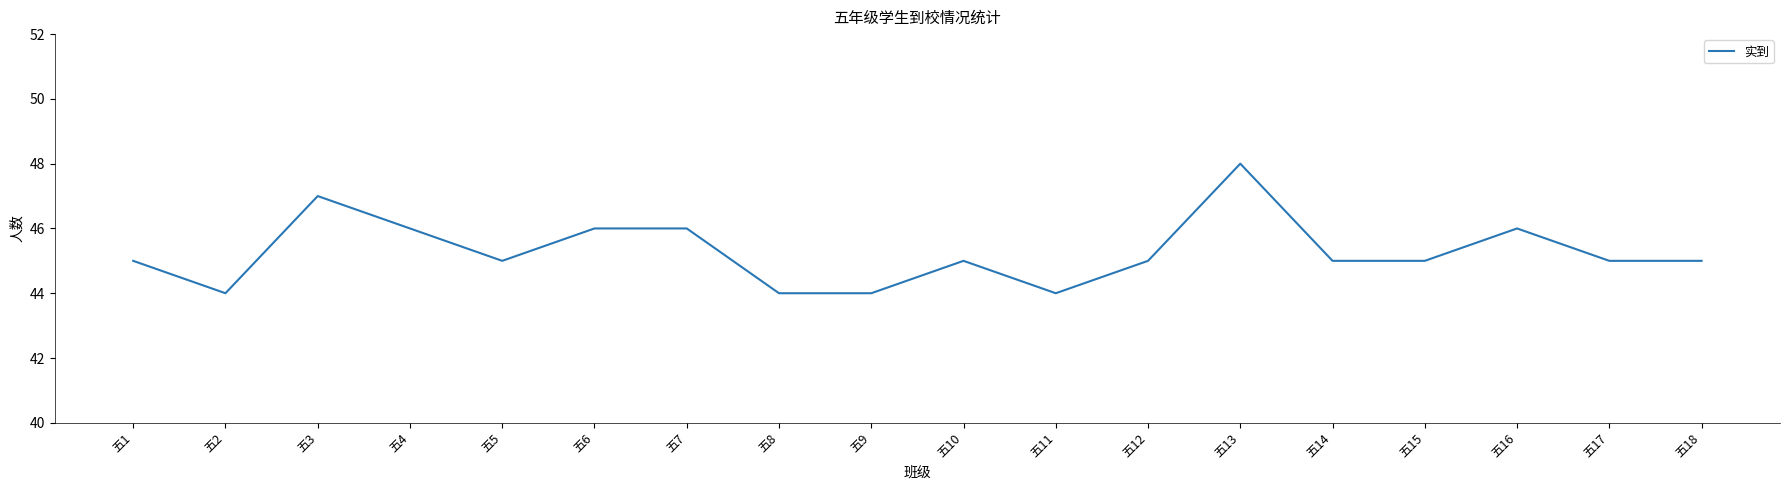

Reading left to right, what are all the values shown in this chart?

45	44	47	46	45	46	46	44	44	45	44	45	48	45	45	46	45	45